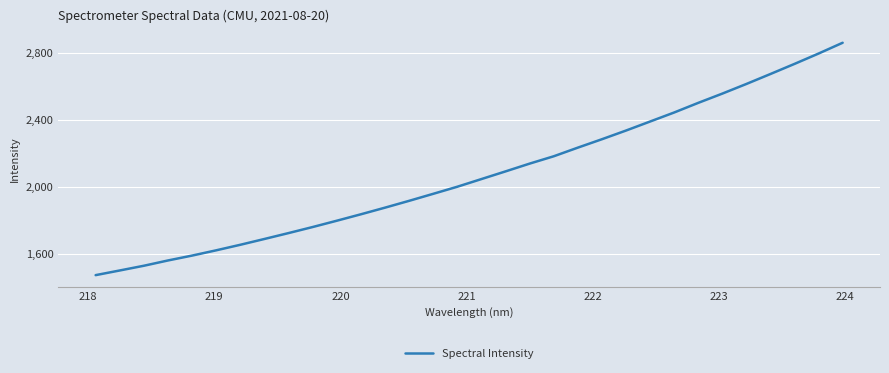

What is the smallest value displayed?

1471.7